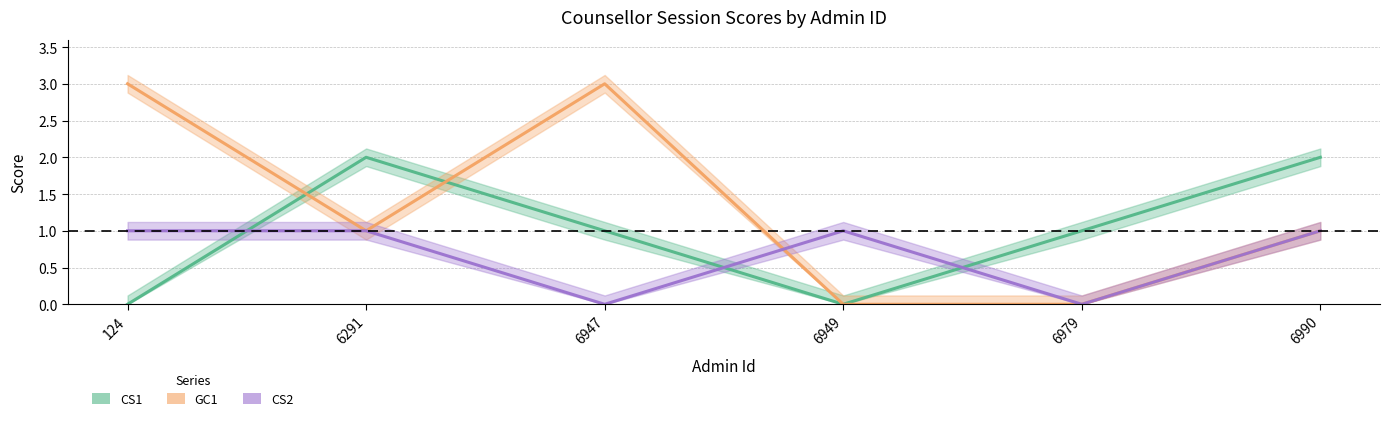

How many CS2 values are between 0 and 1?

6